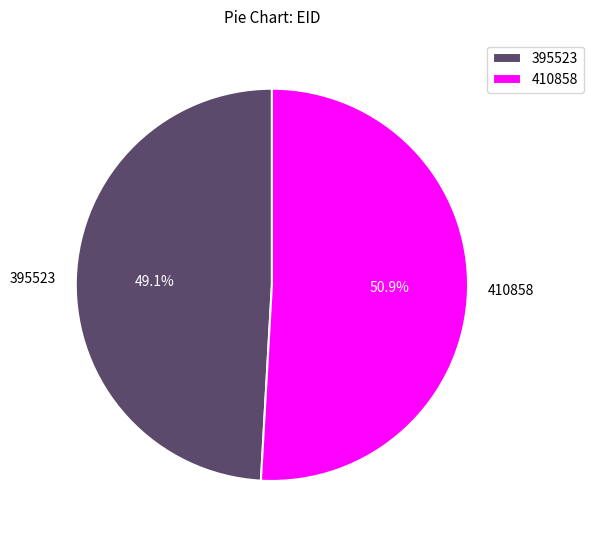

True or false: 410858 accounts for 51% of the total.

True